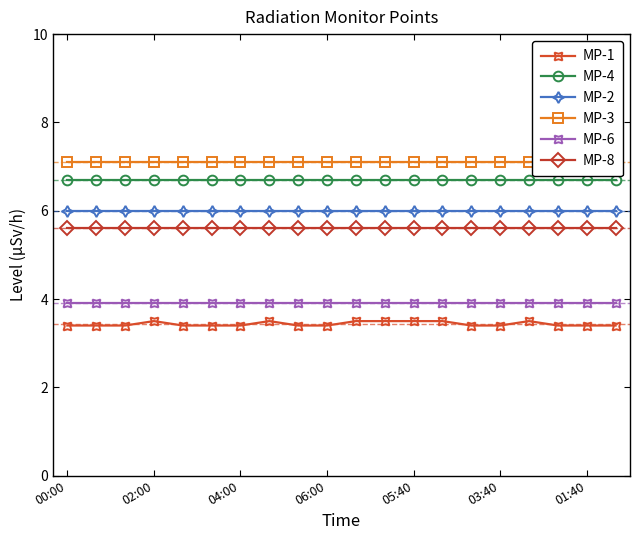

True or false: MP-6 and MP-3 cross at least once.

False